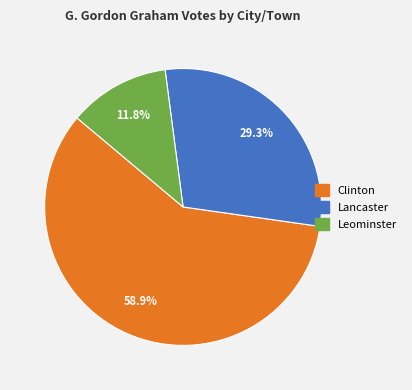

How many segments does this pie chart have?

3